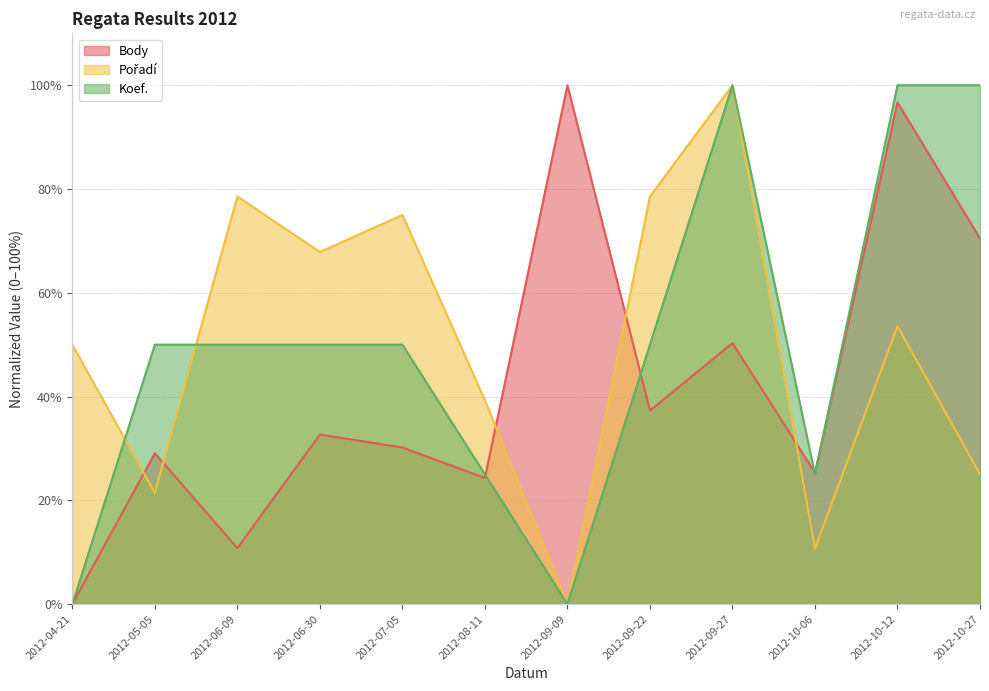

At which label does Pořadí reach its peak?

2012-09-27